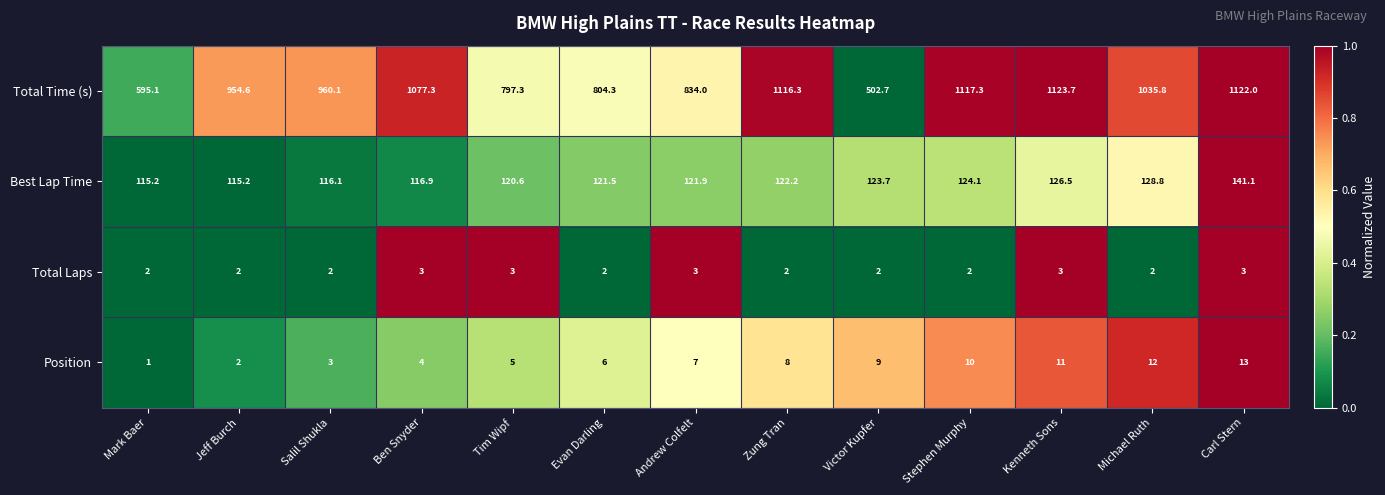

Is it true that Total Time (s) equals 502.7 at Victor Kupfer?

True